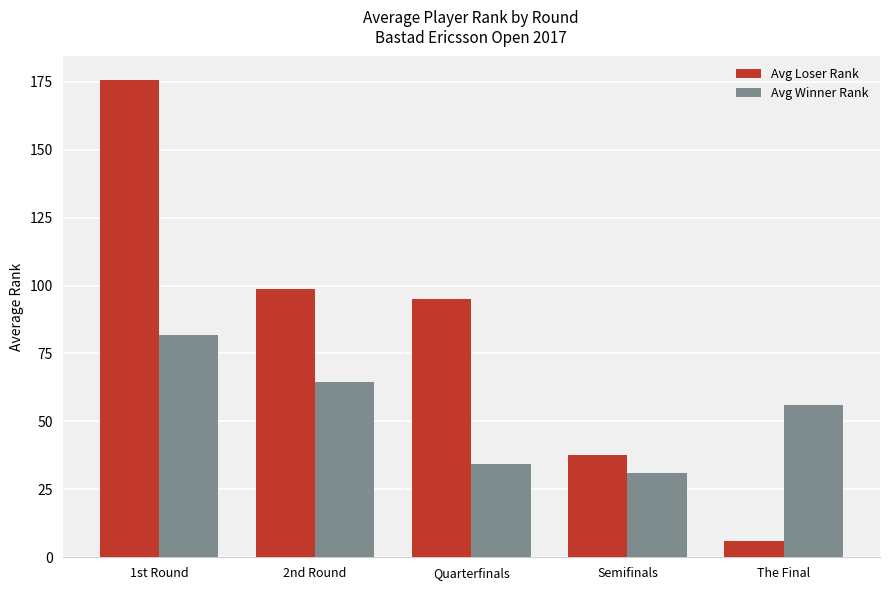

How many bars are there in each group?

2